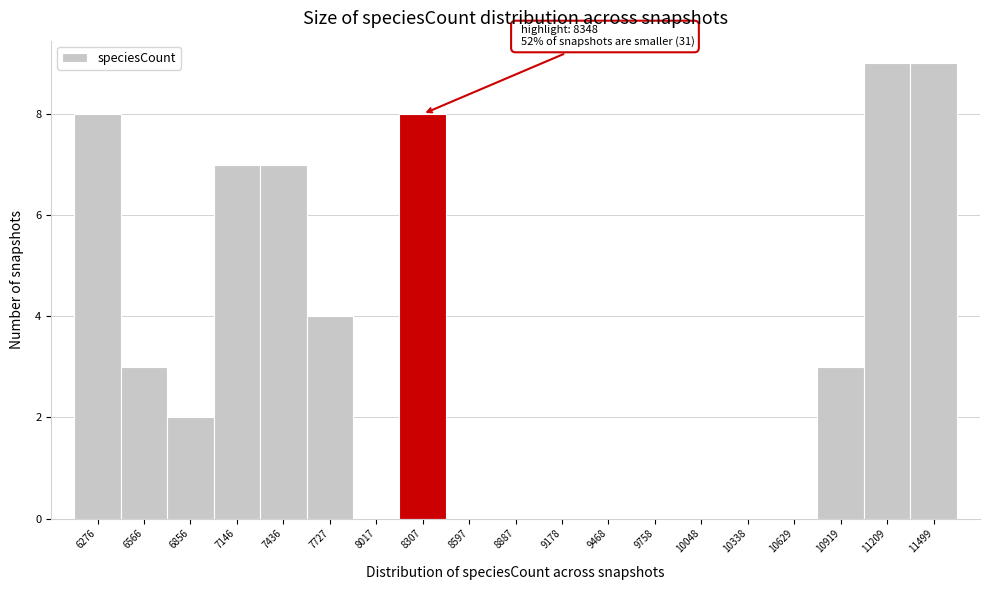

Reading left to right, extract all data points from this chart.

6276=8	6566=3	6856=2	7146=7	7436=7	7727=4	8017=0	8307=8	8597=0	8887=0	9178=0	9468=0	9758=0	10048=0	10338=0	10629=0	10919=3	11209=9	11499=9